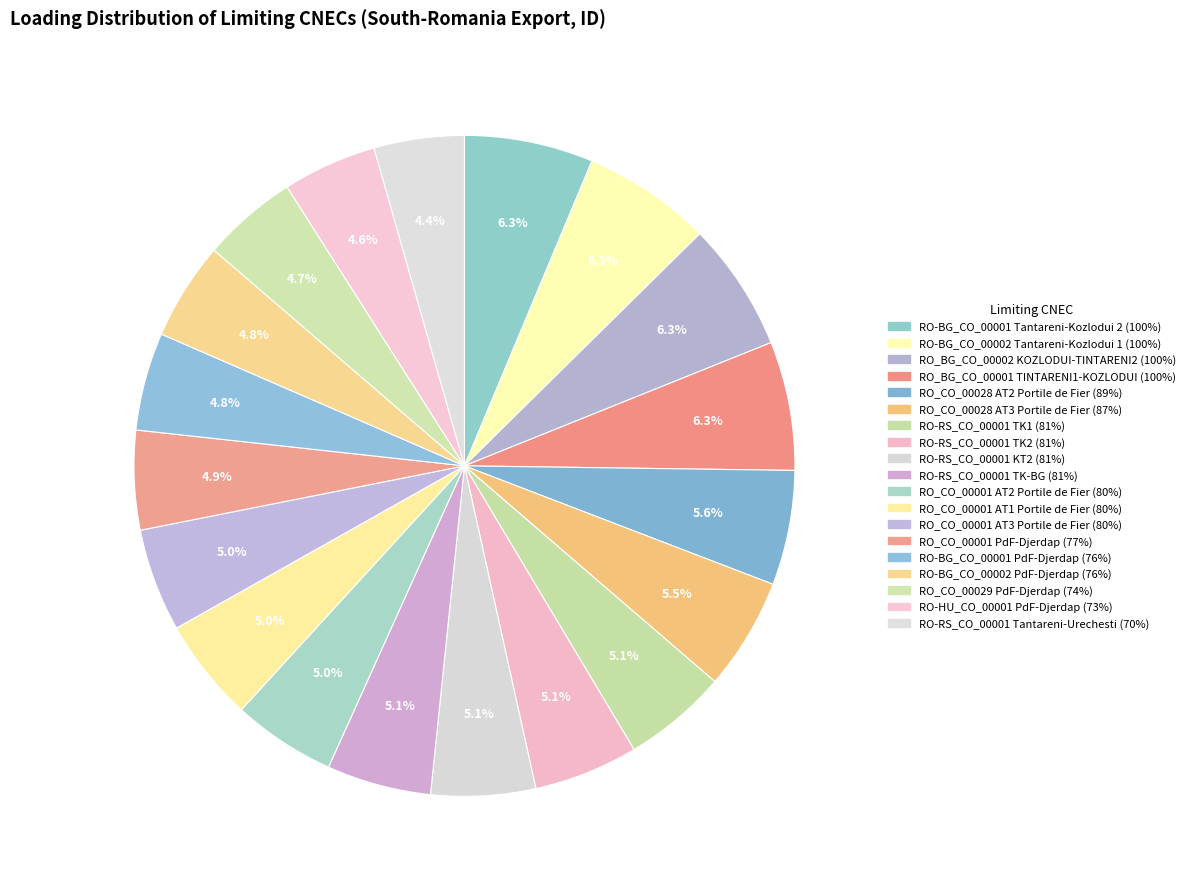

Which slice is the largest?

RO-BG CO_00001 Tantareni-Kozlodui 2